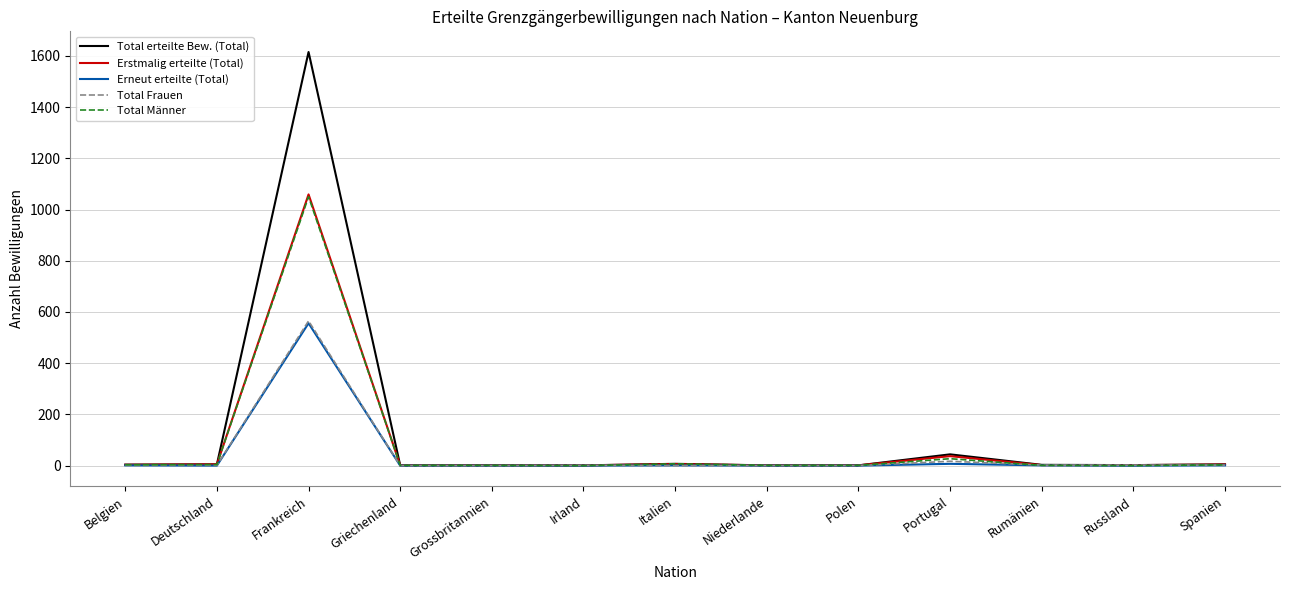

What is the maximum value shown in the chart?

1615